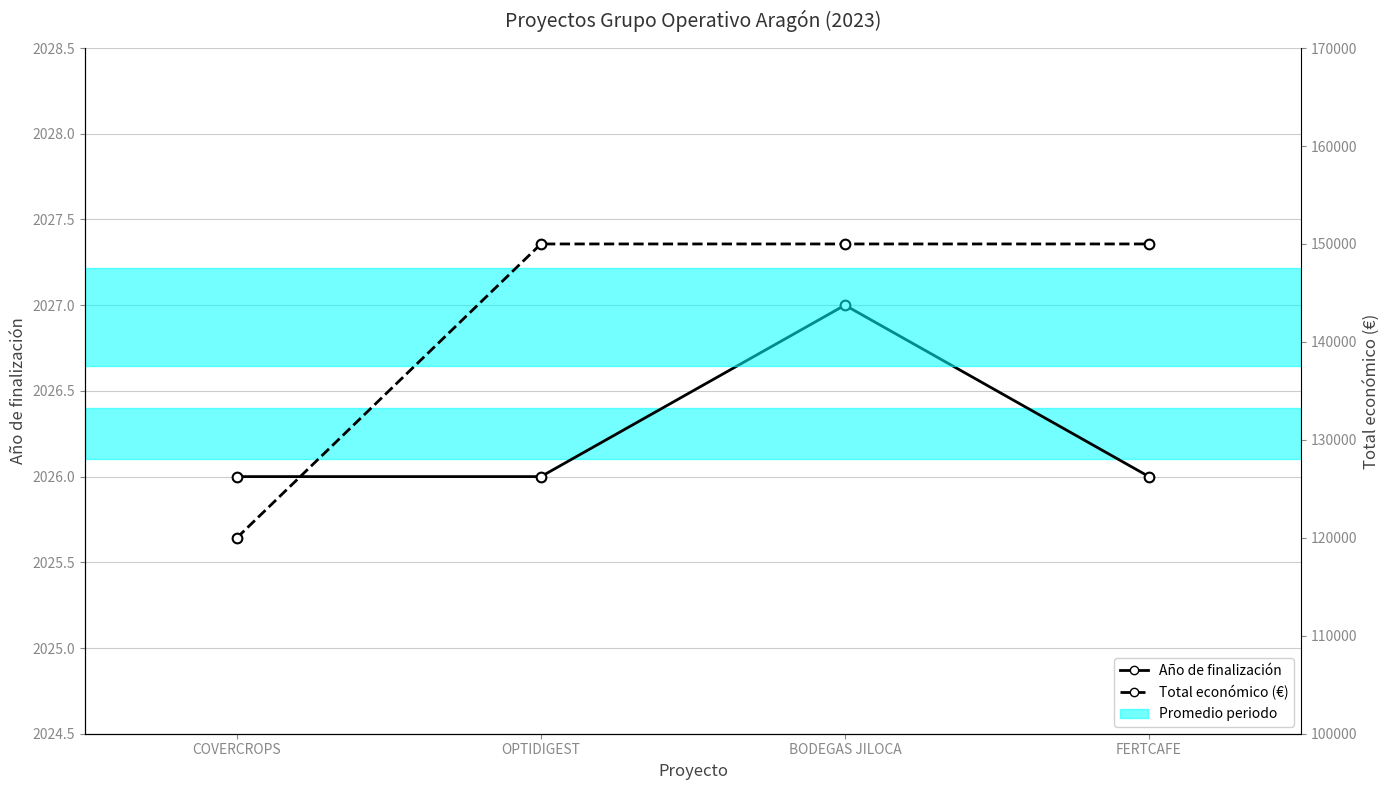

The value of Año de finalización at COVERCROPS is 2026. True or false?

True